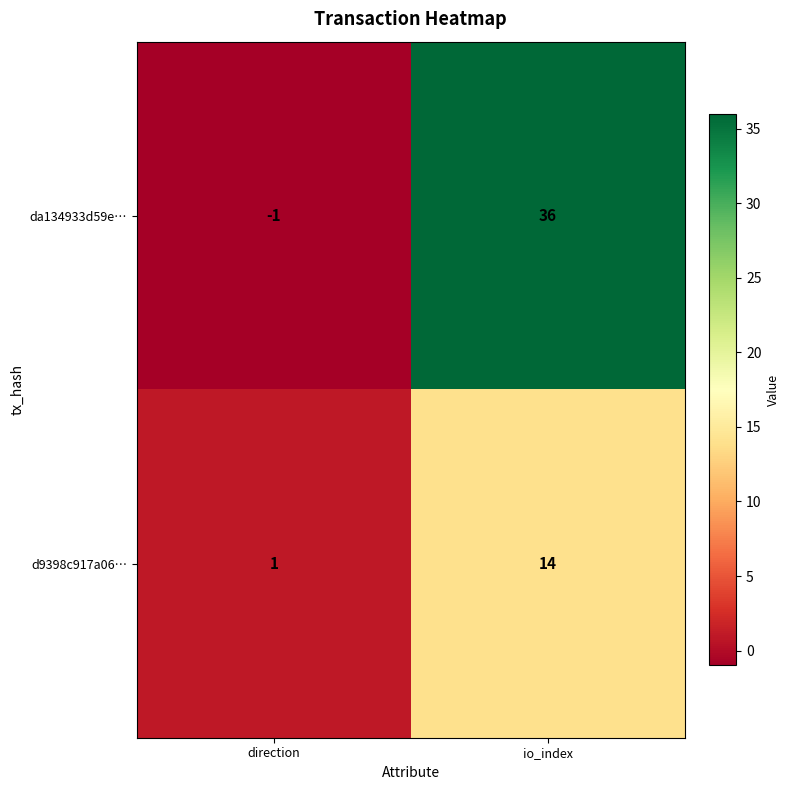

Which category has the highest value in the da134933d59e… series?

io_index